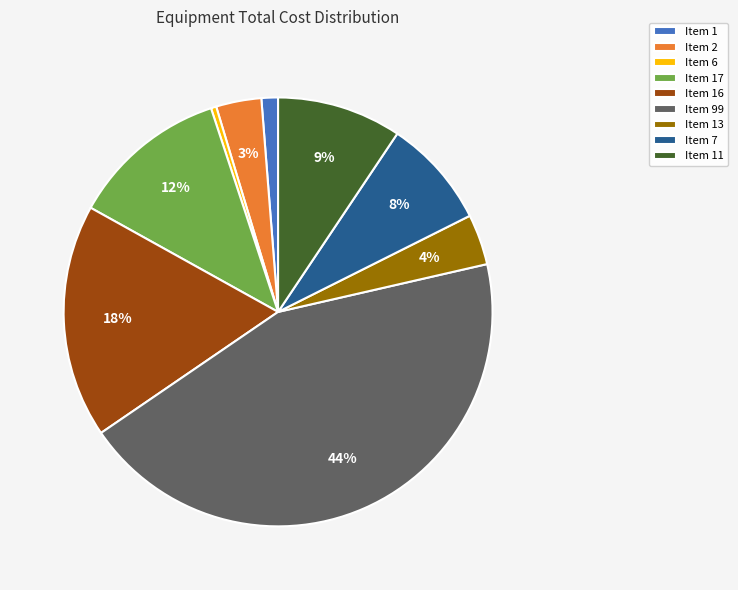

Is it true that Item 11 is 9% of the pie?

True